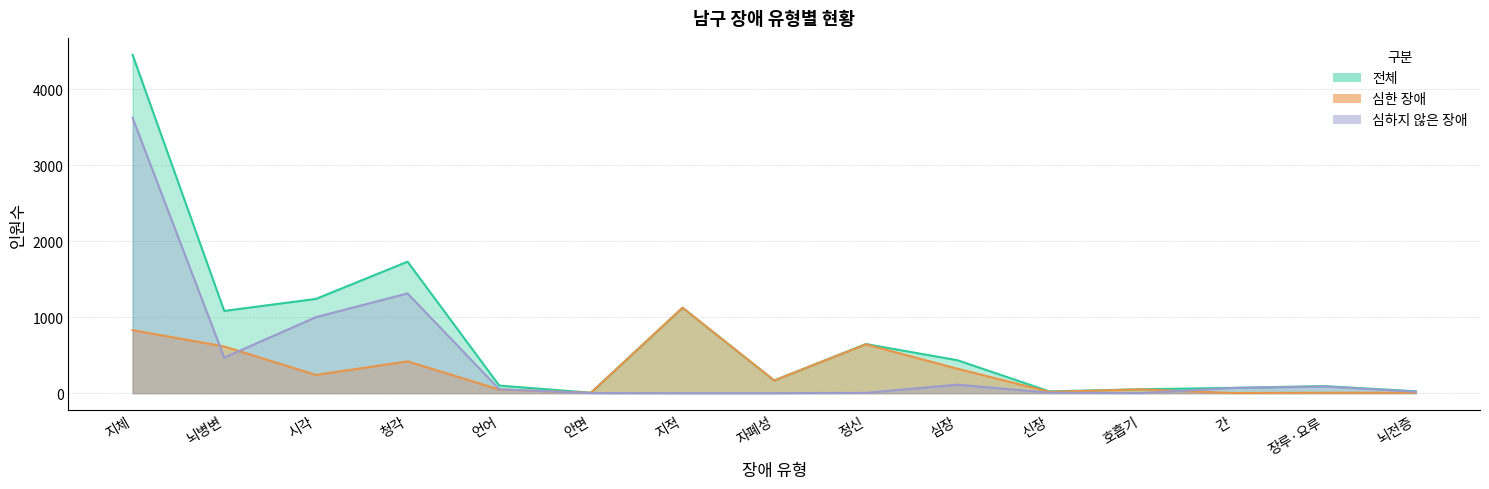

What is the difference between the maximum and minimum values in the 전체 남 series?

4445